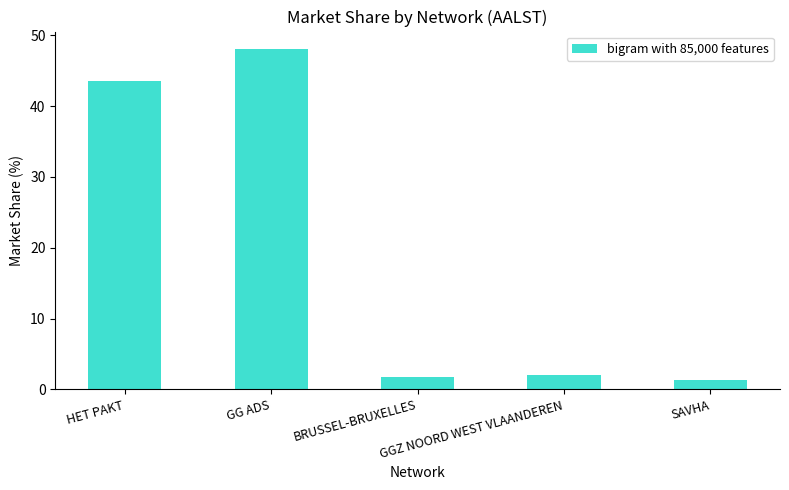

True or false: the data shows 25.7 at HET PAKT.

False